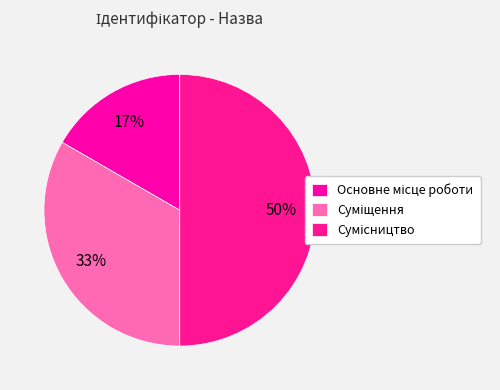

True or false: Суміщення accounts for 45% of the total.

False